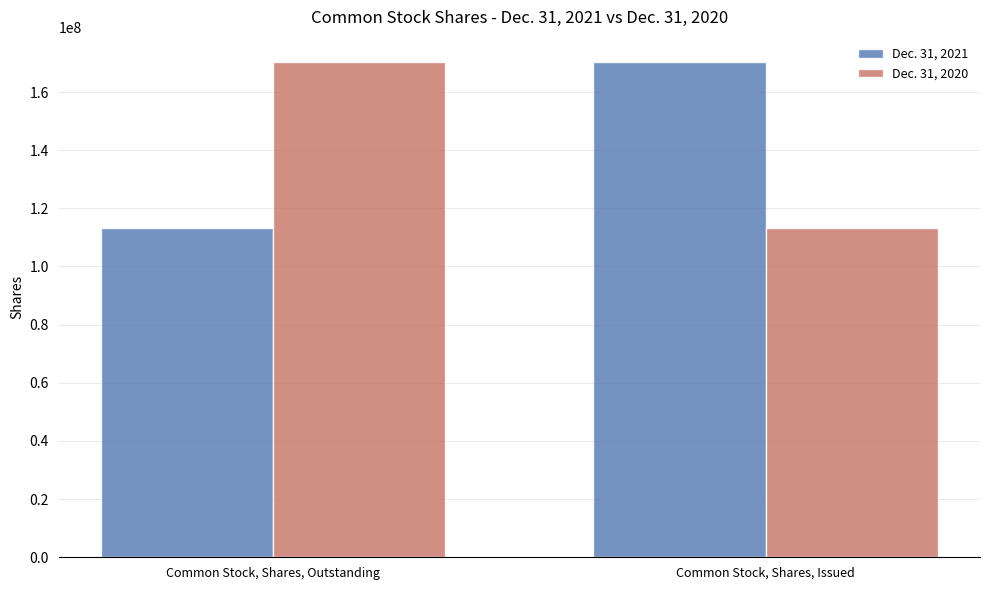

The Dec. 31, 2020 series shows 170442300 at Common Stock, Shares, Outstanding. True or false?

True